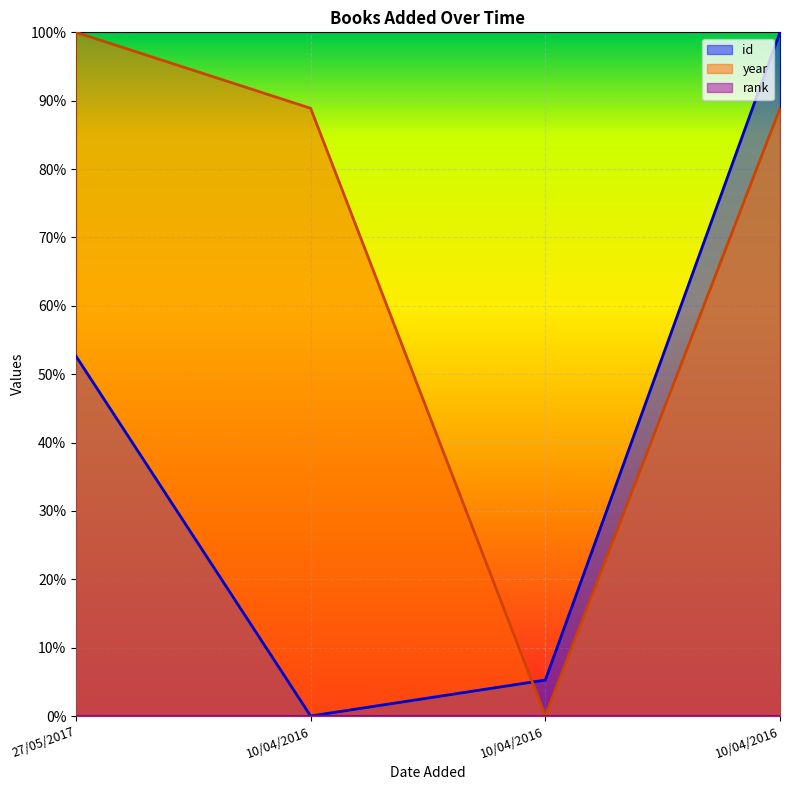

Count the number of categories in the chart.

4